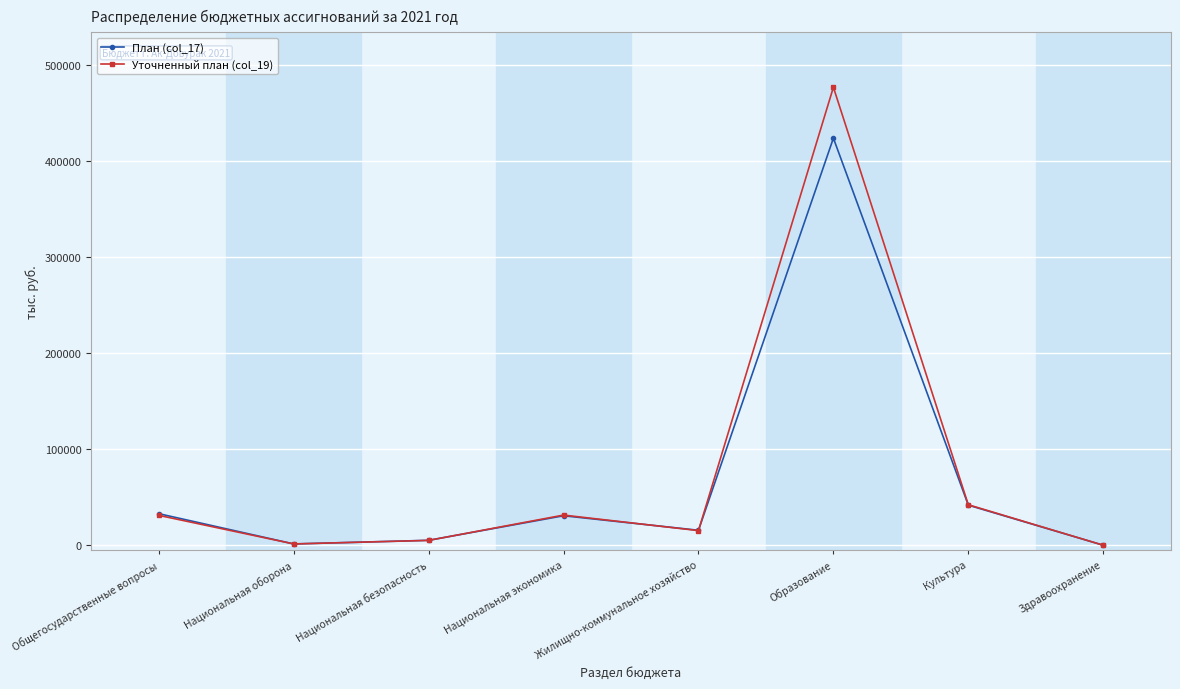

Where does the Уточненный план (col_19) series first go above 31158?

Общегосударственные вопросы